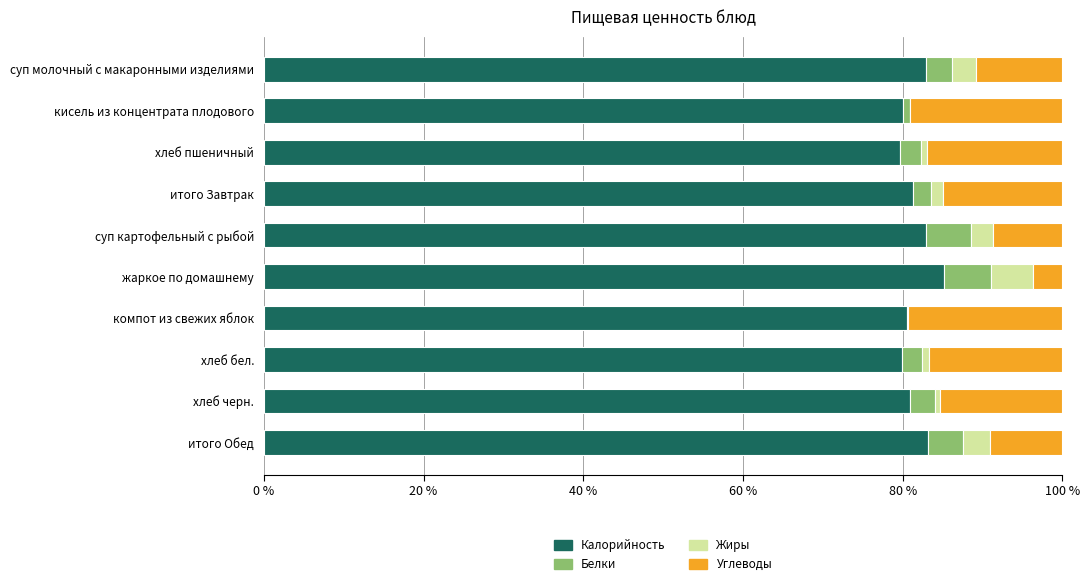

True or false: Калорийность has a value of 50.5 at суп молочный с макаронными изделиями.

False